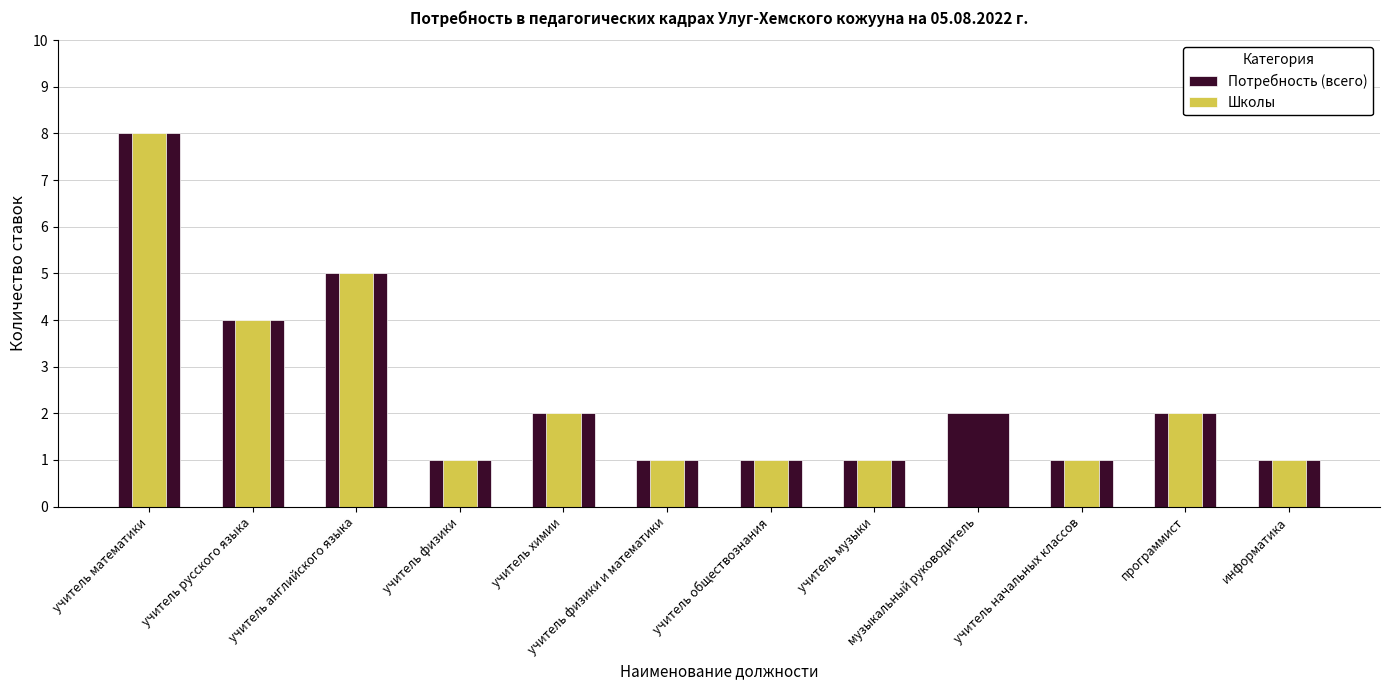

Which category has the lowest value across all series?

музыкальный руководитель